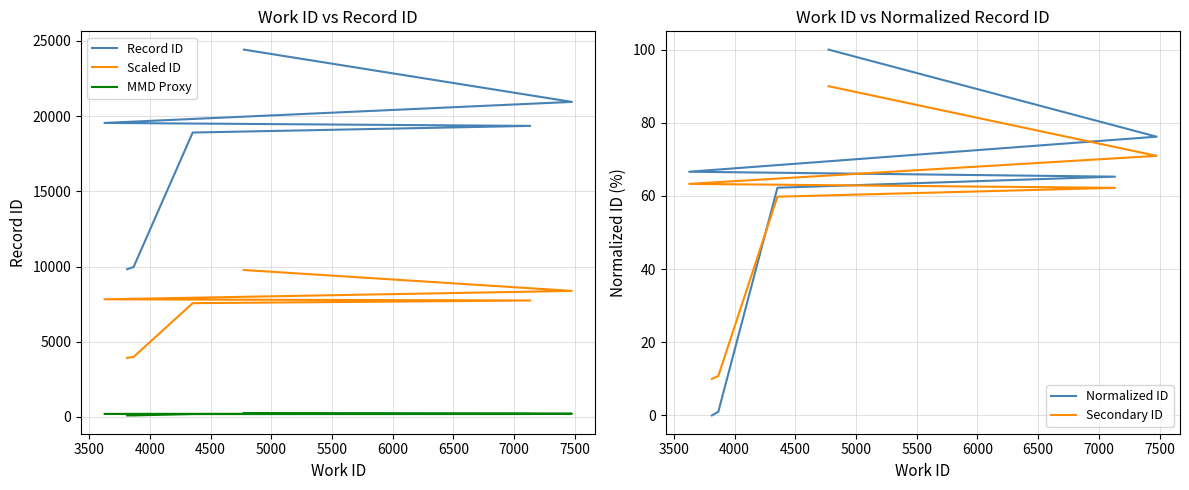

True or false: Scaled ID and MMD Proxy cross at least once.

False